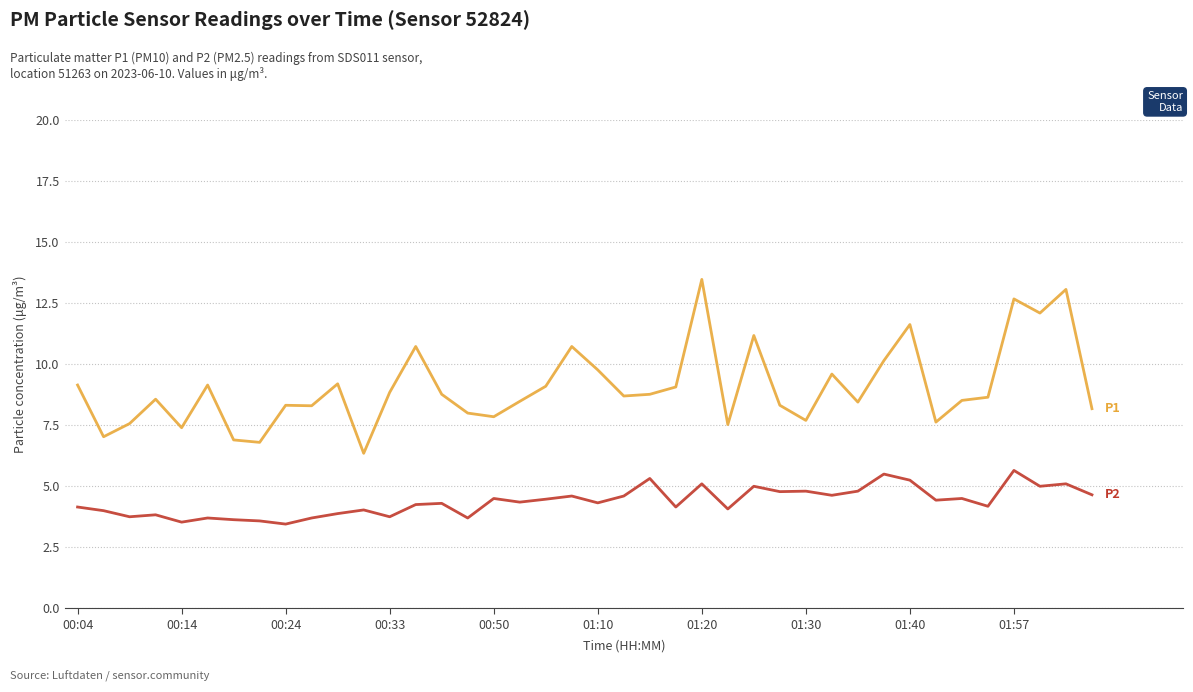

What is the maximum value shown in the chart?

13.5